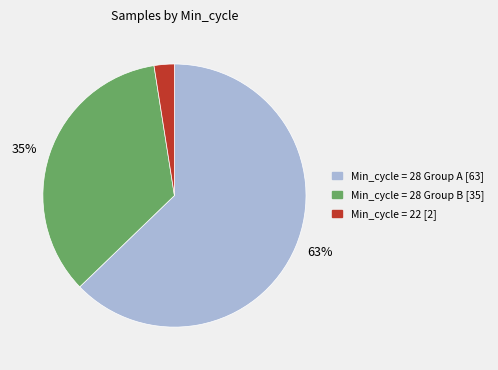

Does any single category account for the majority?

Yes